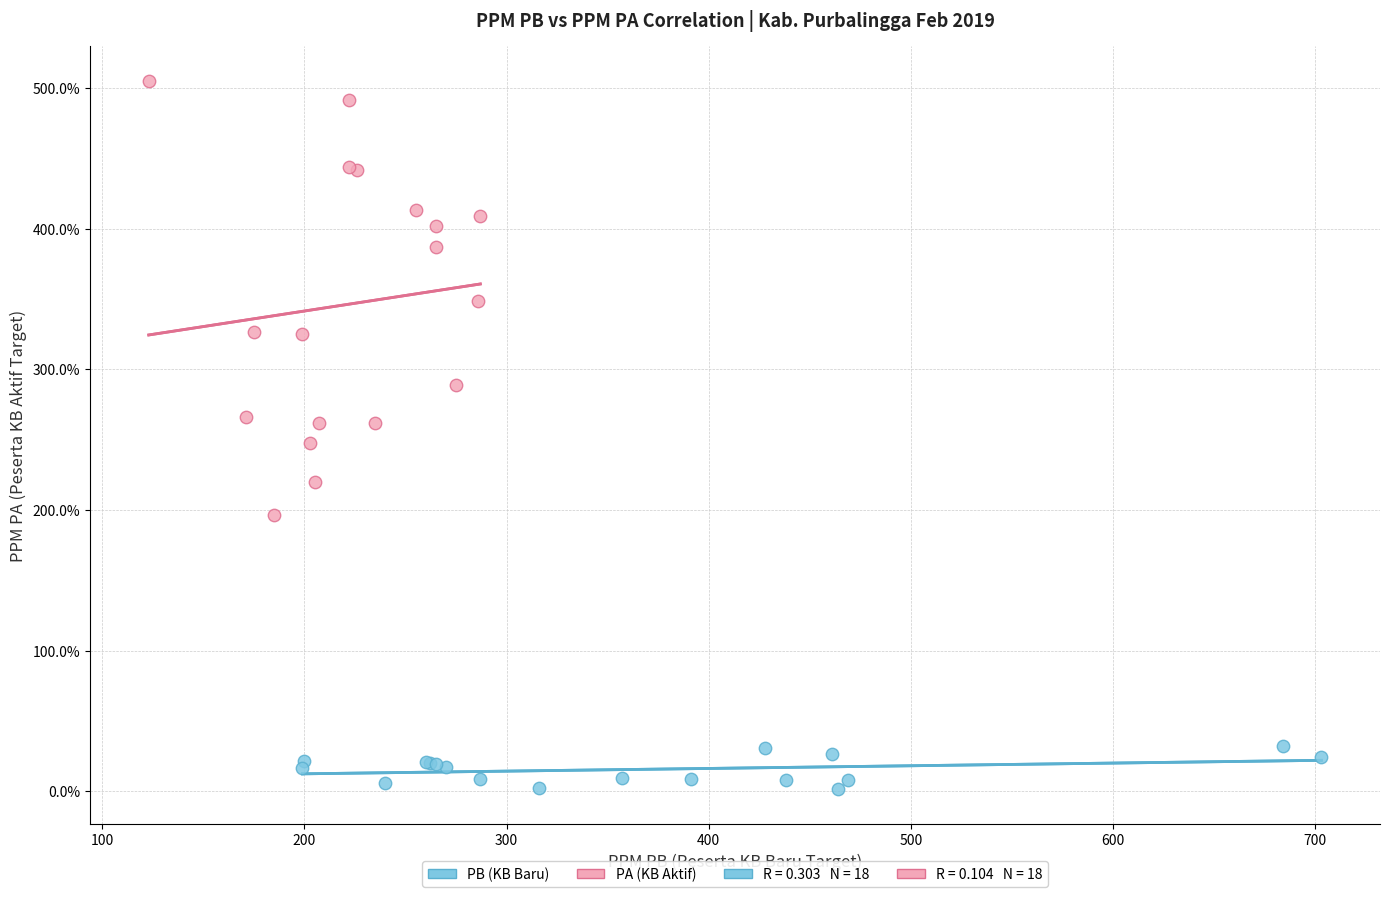

Which series has the largest Y range (max minus min)?

PA (KB Aktif)